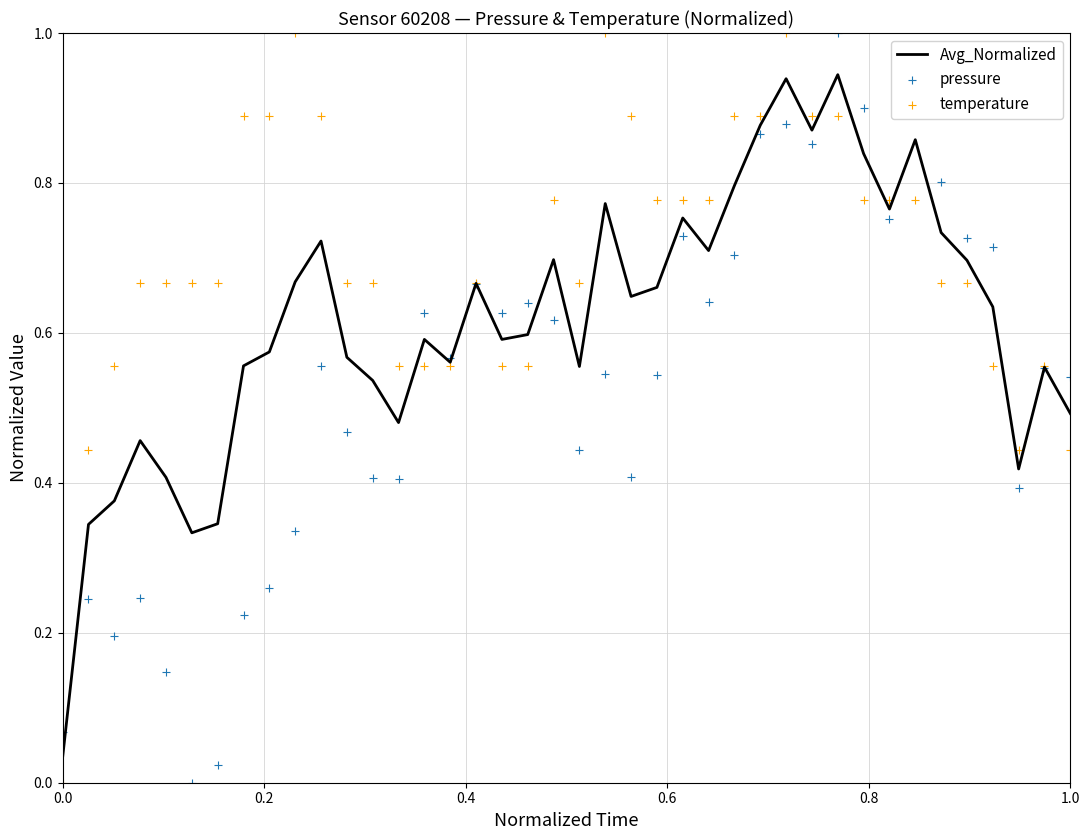

Is the value of temperature at 23 greater than the value of pressure at 15?

Yes